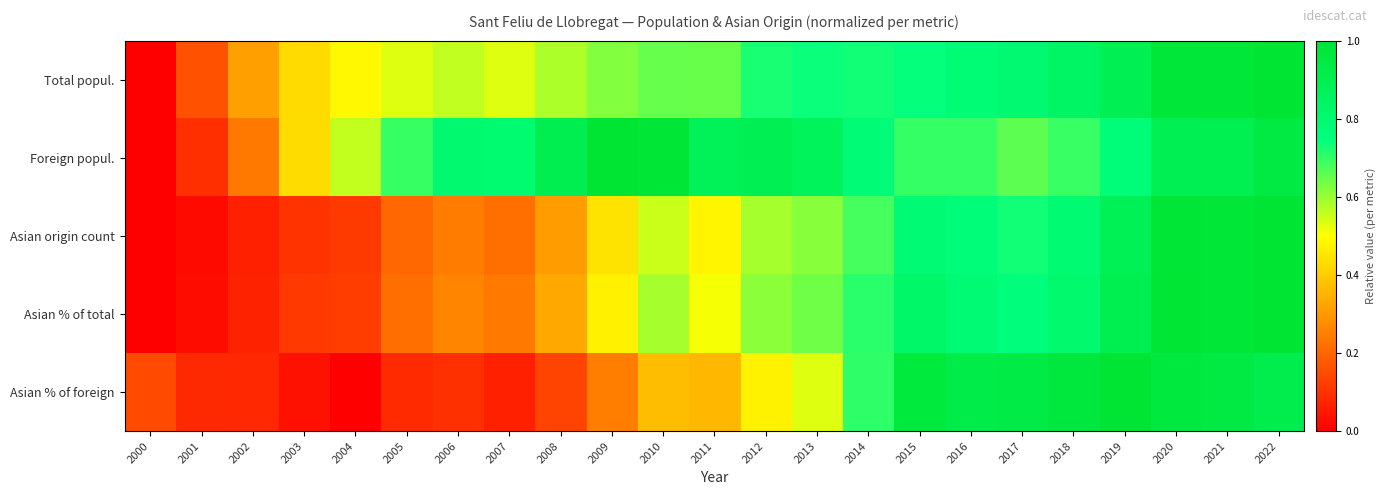

At how many categories does at least one series exceed 0?

23